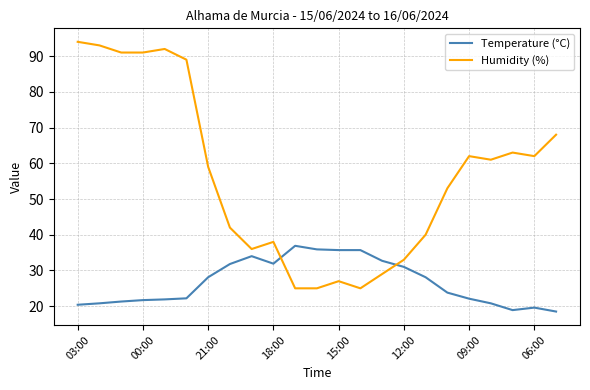

Which series has the largest total across all categories?

Humidity (%)